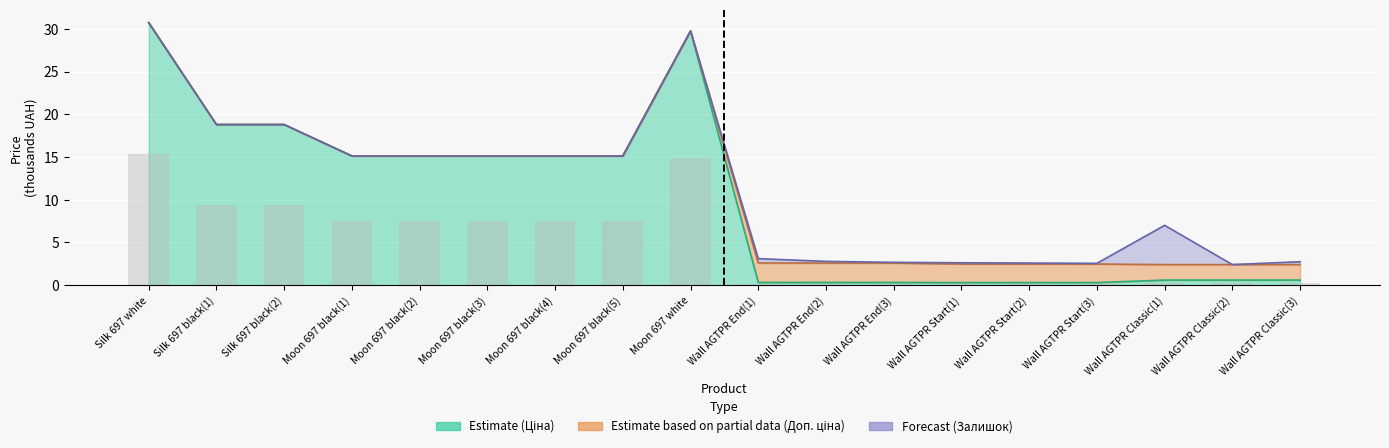

Count the number of categories in the chart.

18